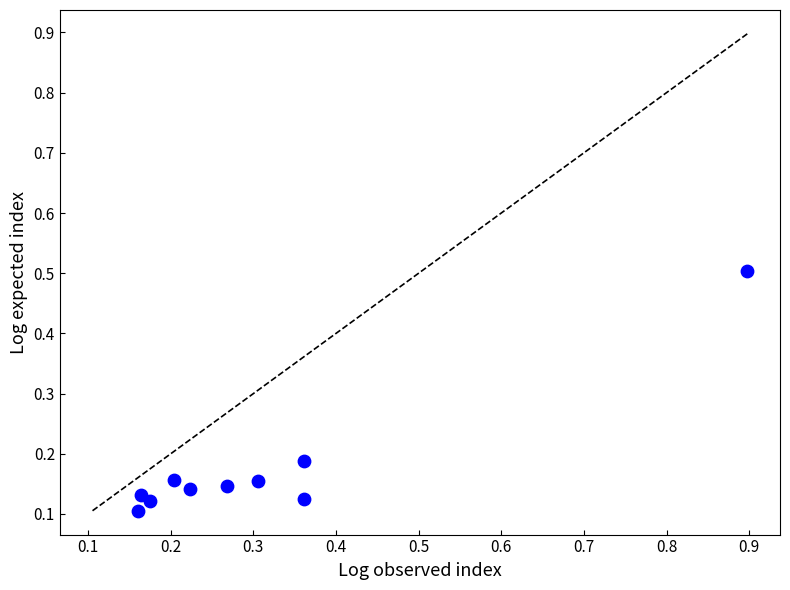

What is the range of Y values (max minus min)?

0.4